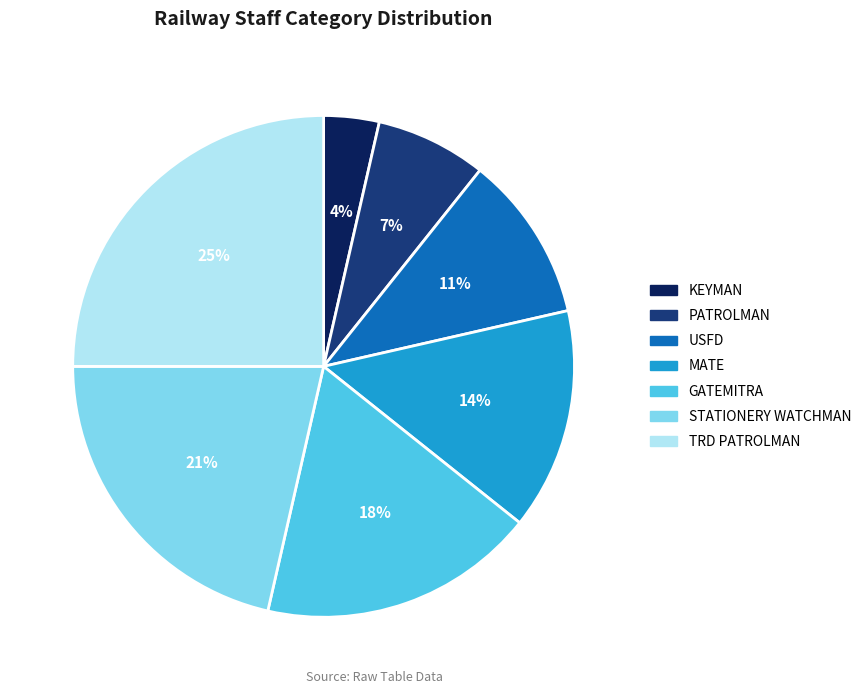

Combined, do TRD PATROLMAN and STATIONERY WATCHMAN account for over 50%?

No